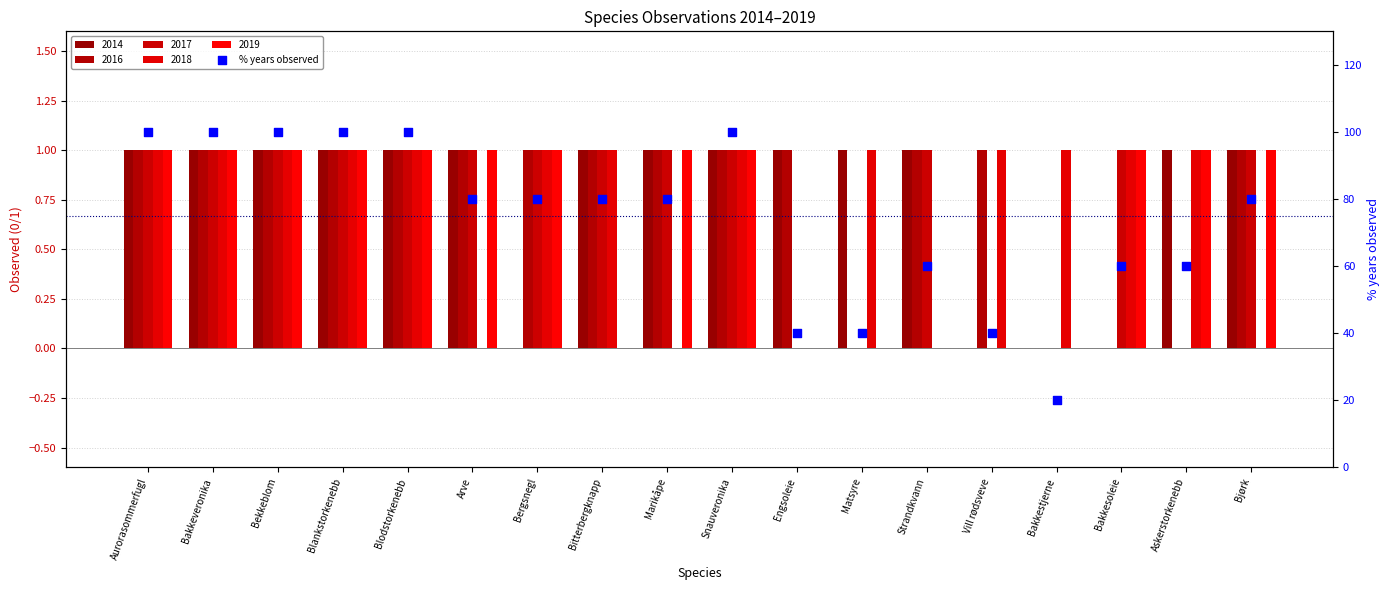

Which has a higher value, Matsyre or Bakkeveronika?

Bakkeveronika